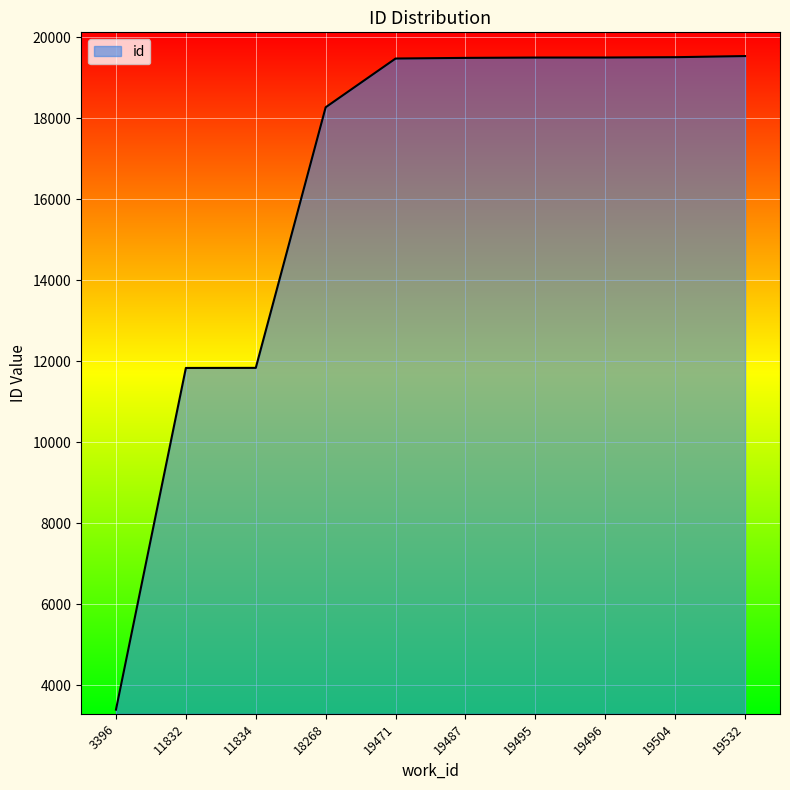

How many lines are shown in the chart?

1